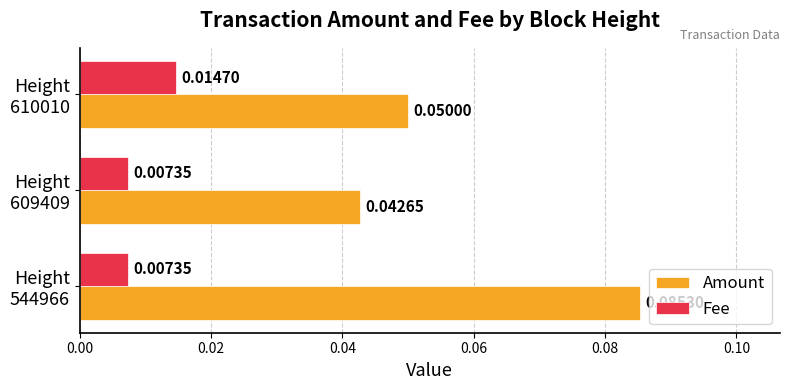

Rank the series by their average value, from lowest to highest.

Fee, Amount